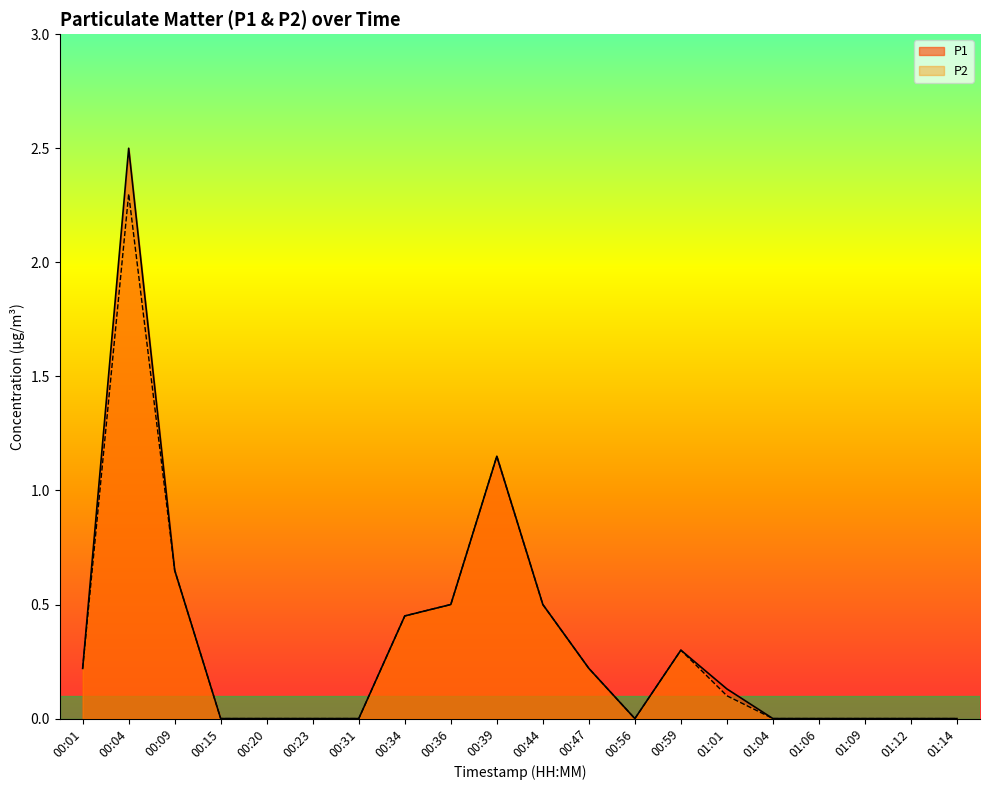

The P2 series shows 0.9 at 00:09. True or false?

False